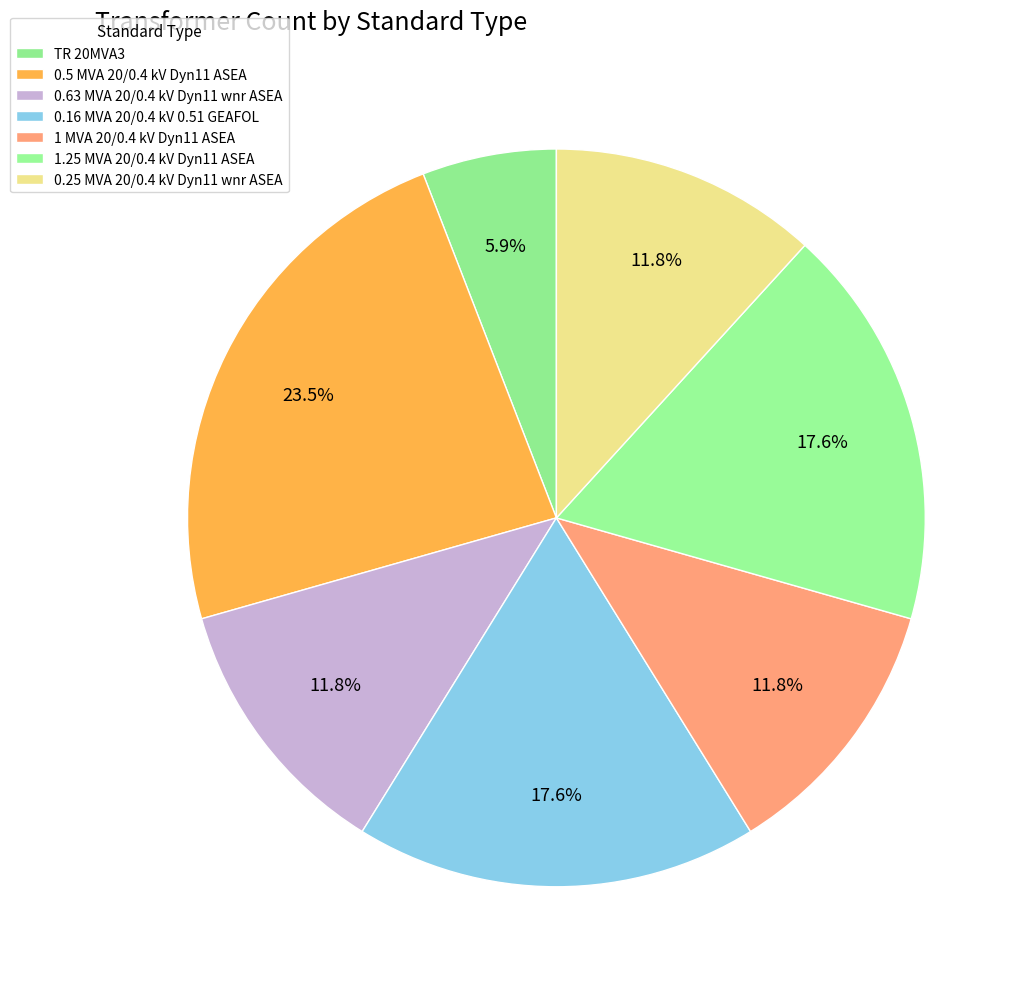

What is the change in value from 0.63 MVA 20/0.4 kV Dyn11 wnr ASEA to 0.16 MVA 20/0.4 kV 0.51 GEAFOL?

+1